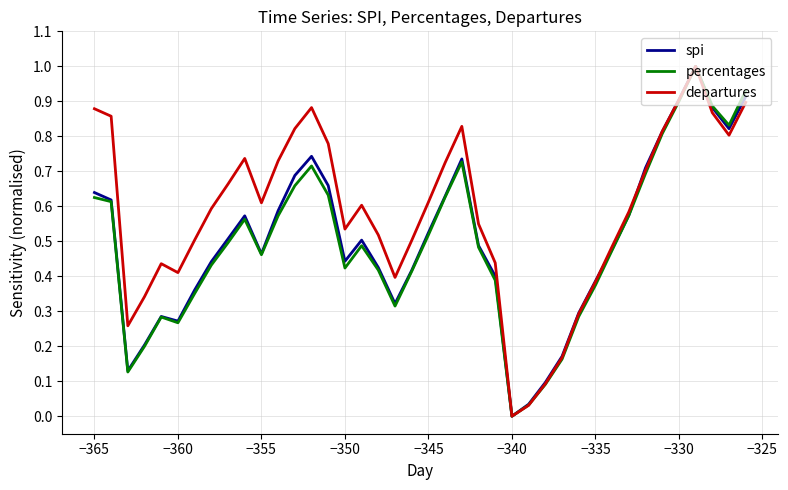

Which series has the largest total across all categories?

departures